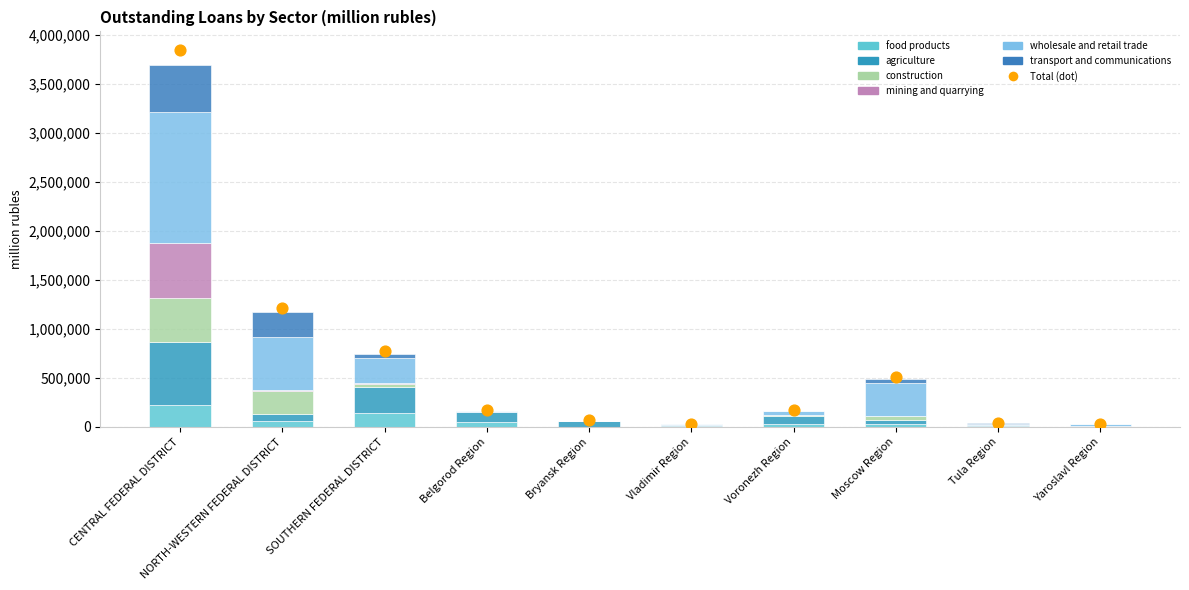

Which series has the widest spread of Y values?

wholesale and retail trade